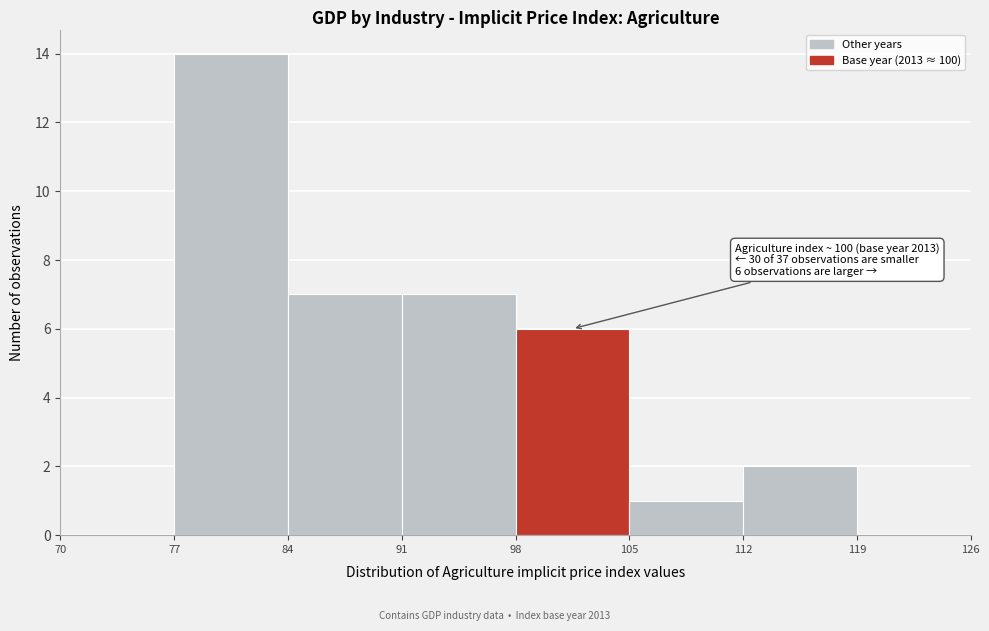

Over which range of the x-axis is the bar tallest?

77 to 84